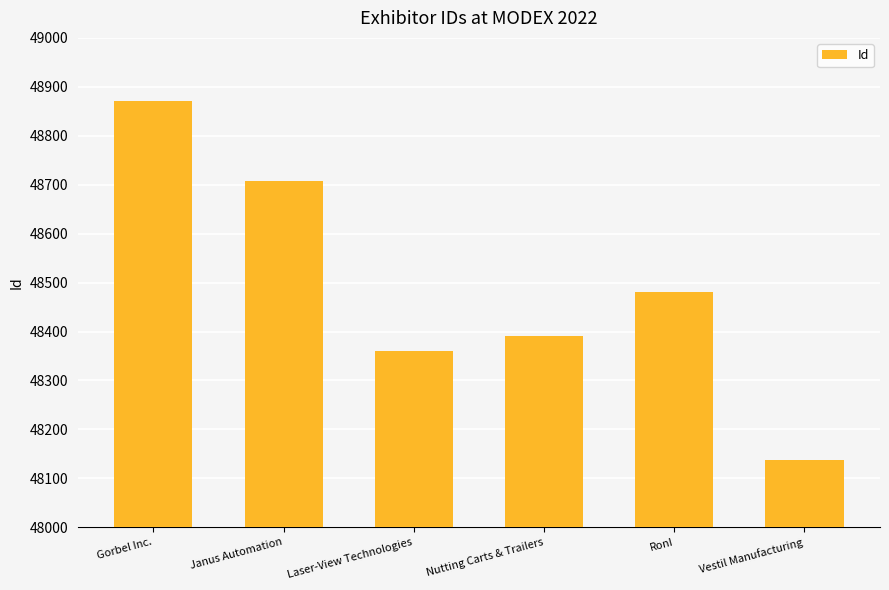

What is the label of the 6th bar from the right?

Gorbel Inc.